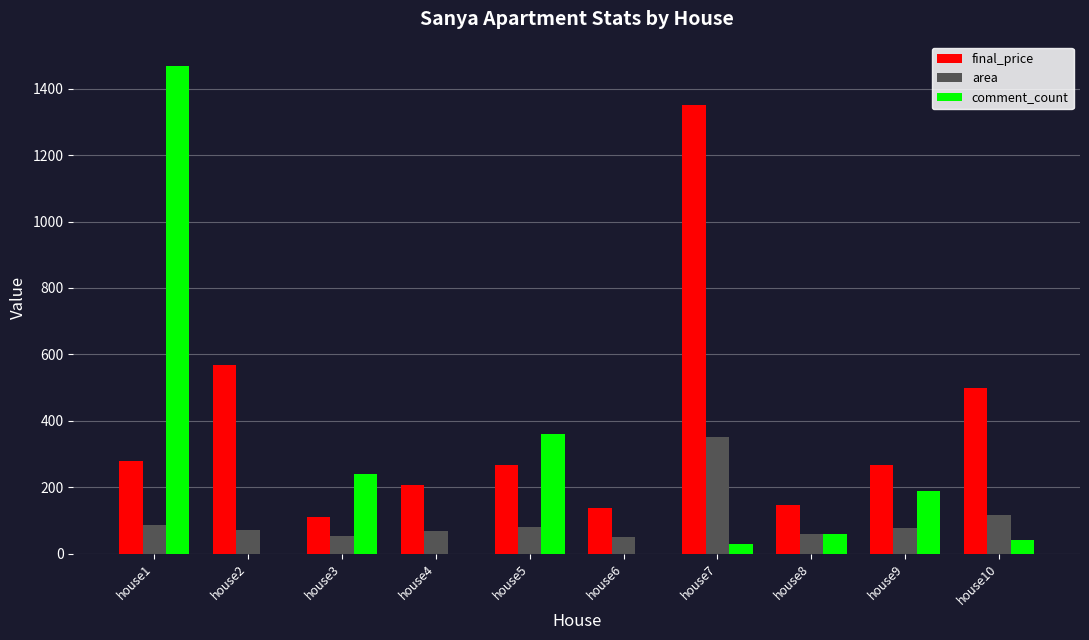

Between house3 and house7, which series saw the biggest shift?

final_price